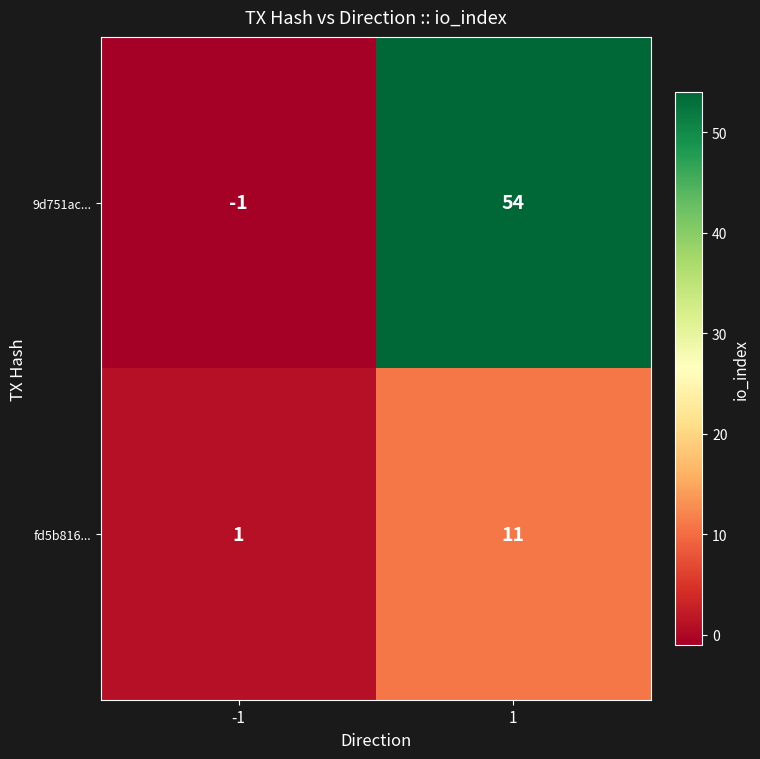

How many categories are shown in the chart?

2